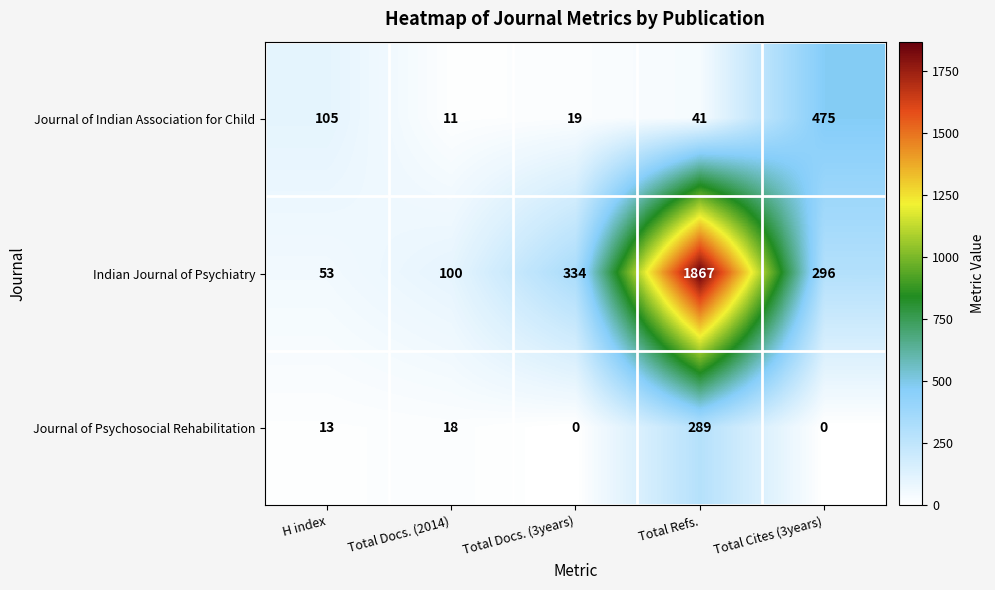

At how many categories does at least one series exceed 15?

5